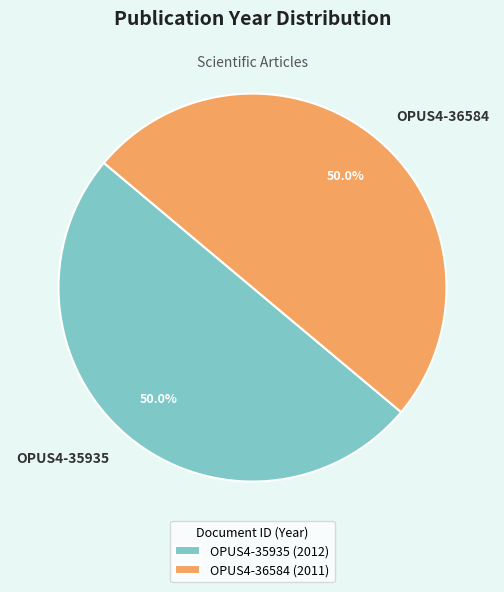

What is the total percentage of OPUS4-35935 and OPUS4-36584?

100.0%